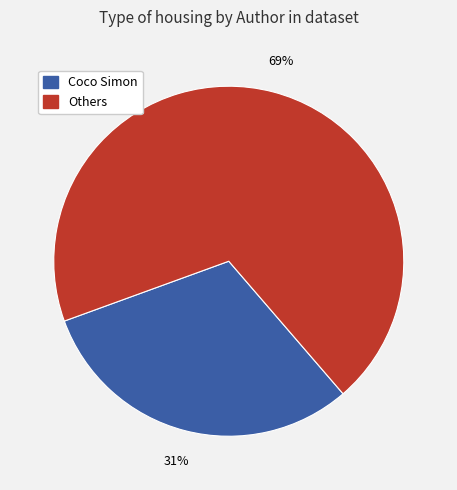

Rank the categories by value from highest to lowest.

Others, Coco Simon